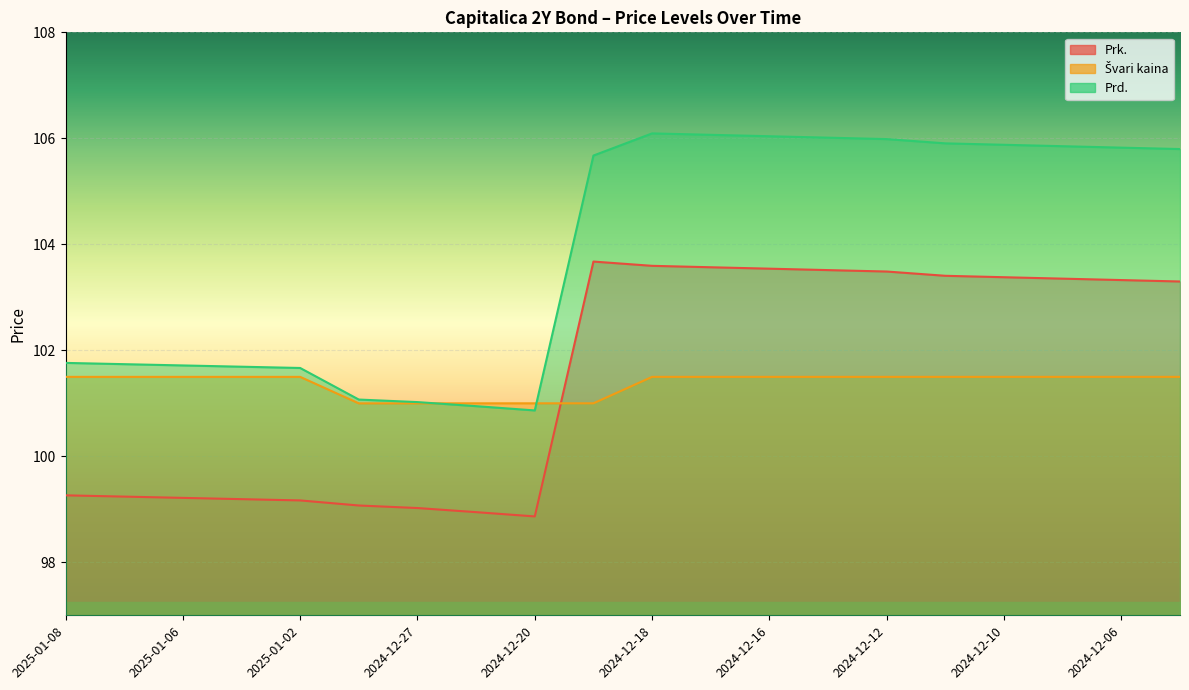

What is the spread (max minus min) of values at 2024-12-12?

4.5